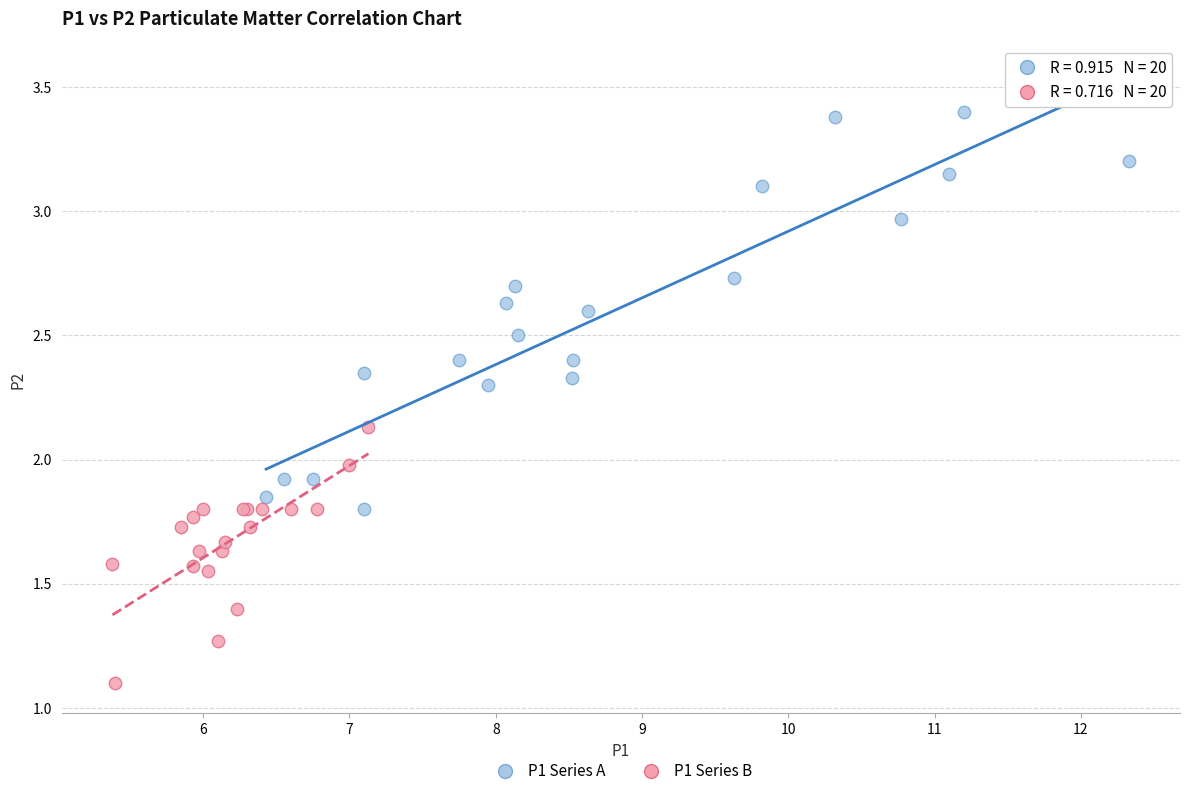

Which series has the widest spread of Y values?

P1 Series A